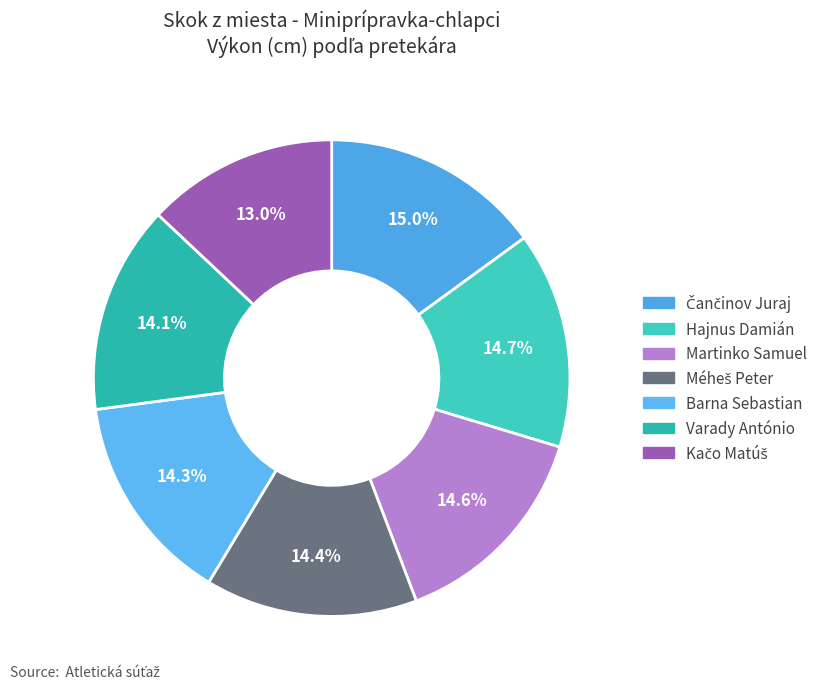

Rank the categories by value from lowest to highest.

Kačo Matúš, Varady António, Barna Sebastian, Méheš Peter, Martinko Samuel, Hajnus Damián, Čančinov Juraj